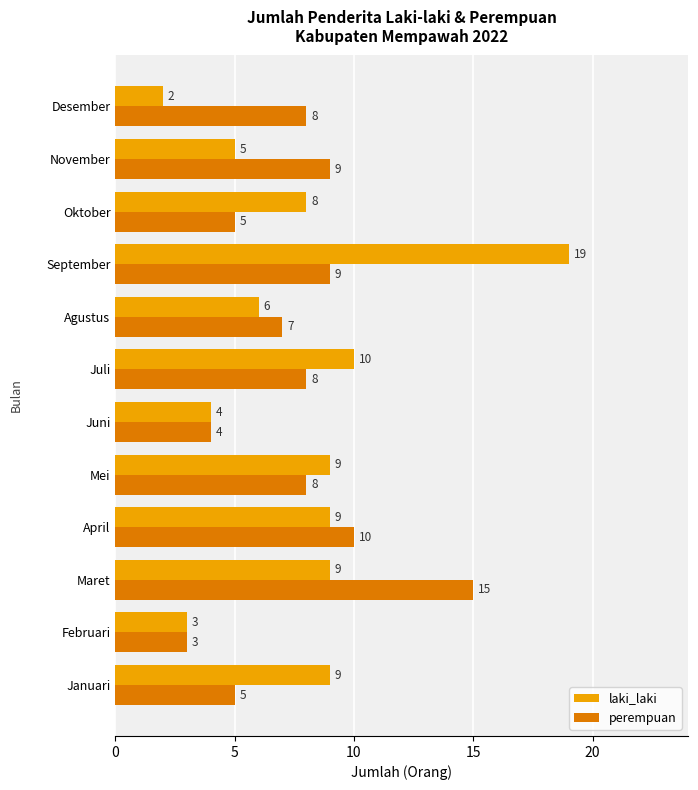

What is the total value across all series at Februari?

6